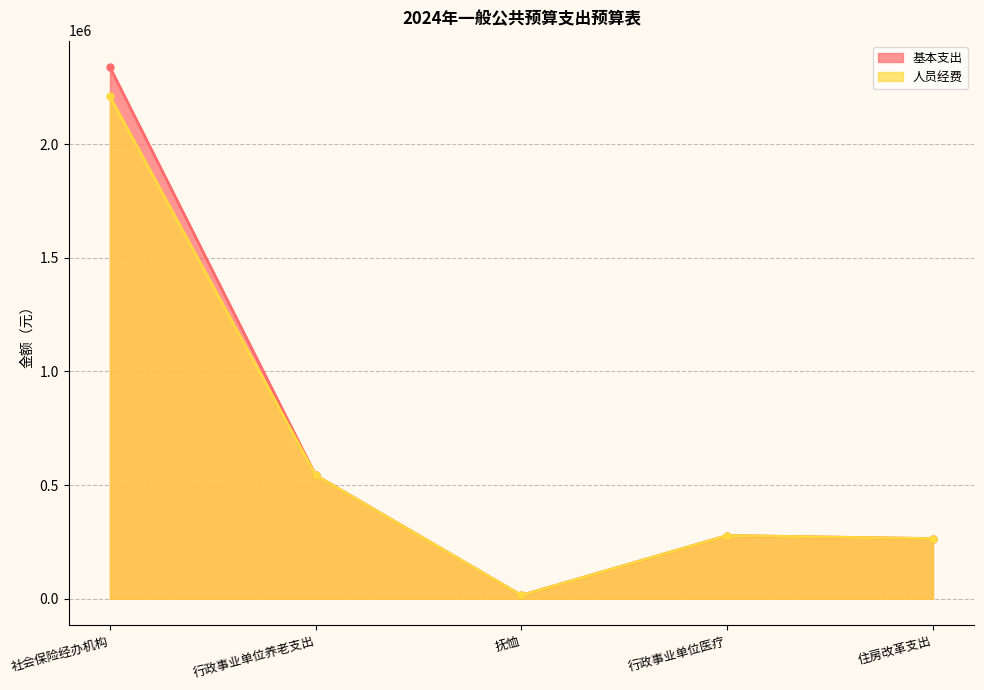

At 行政事业单位养老支出, list the series in order from largest to smallest.

基本支出, 人员经费